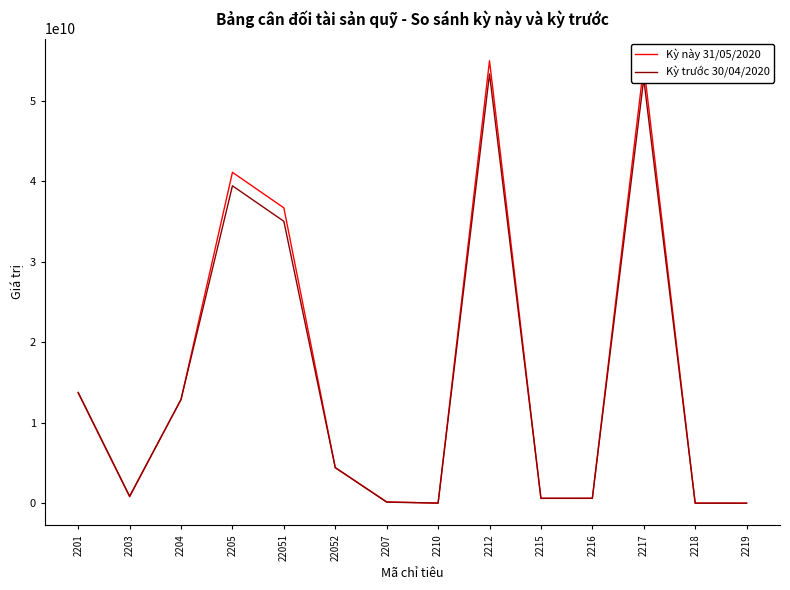

What is the highest value of the Kỳ trước 30/04/2020 series?

53370800191.0